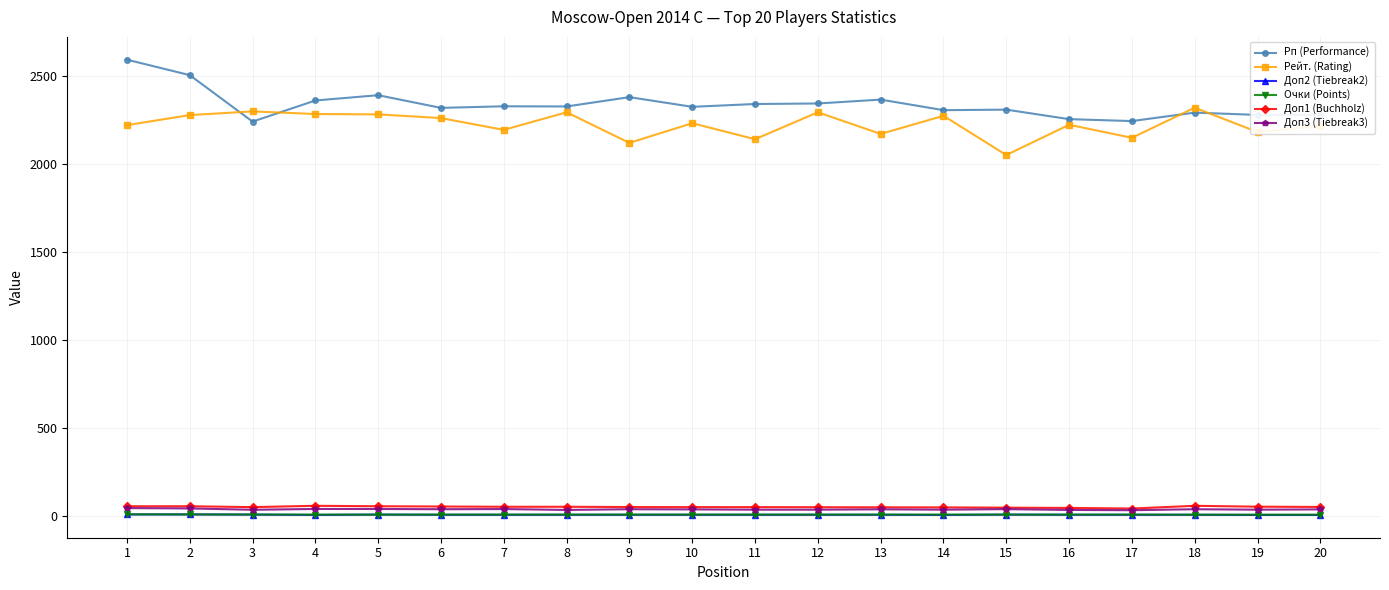

Between 15 and 18, which series saw the biggest shift?

Рейт. (Rating)